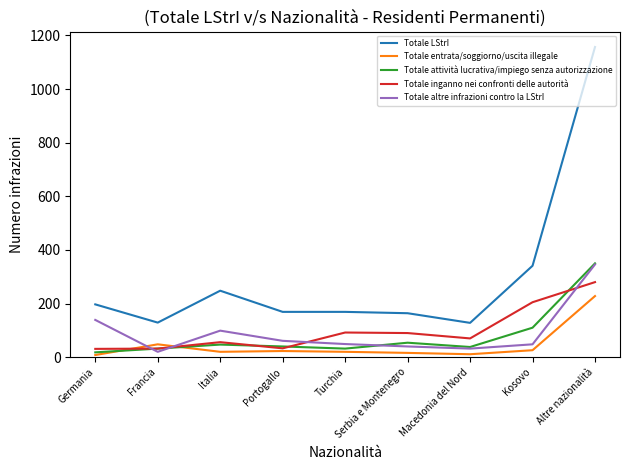

The Totale inganno nei confronti delle autorità series shows 42 at Turchia. True or false?

False